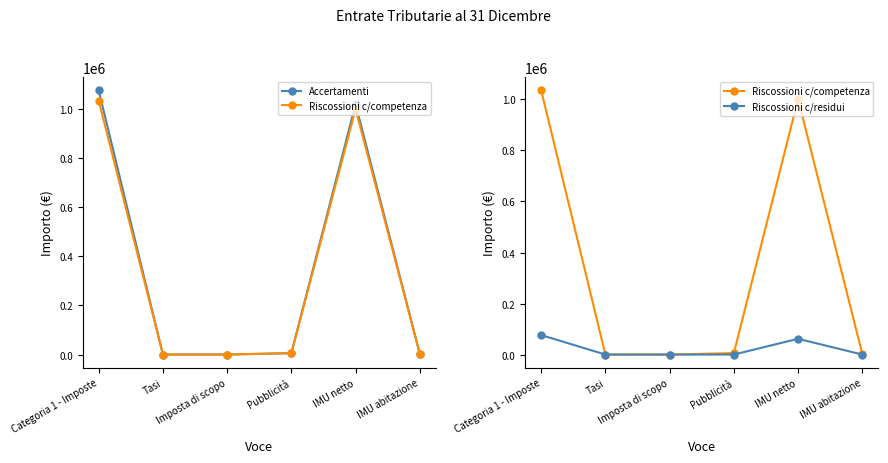

What position from the left is Categoria 1 - Imposte?

1